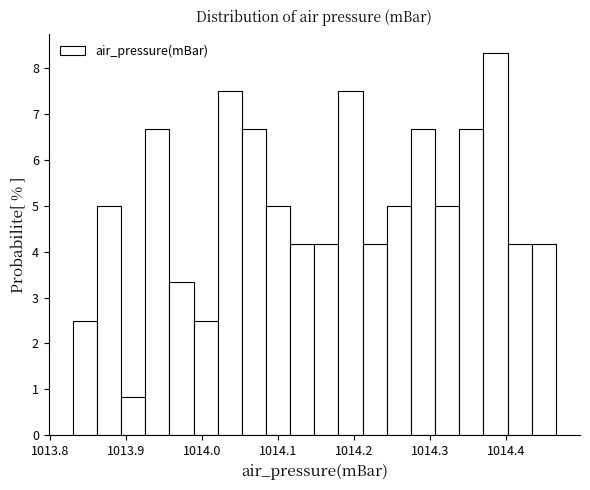

Around what value on the x-axis is the tallest bar? Give the approximate position of its centre, as read against the axis.

1014.39